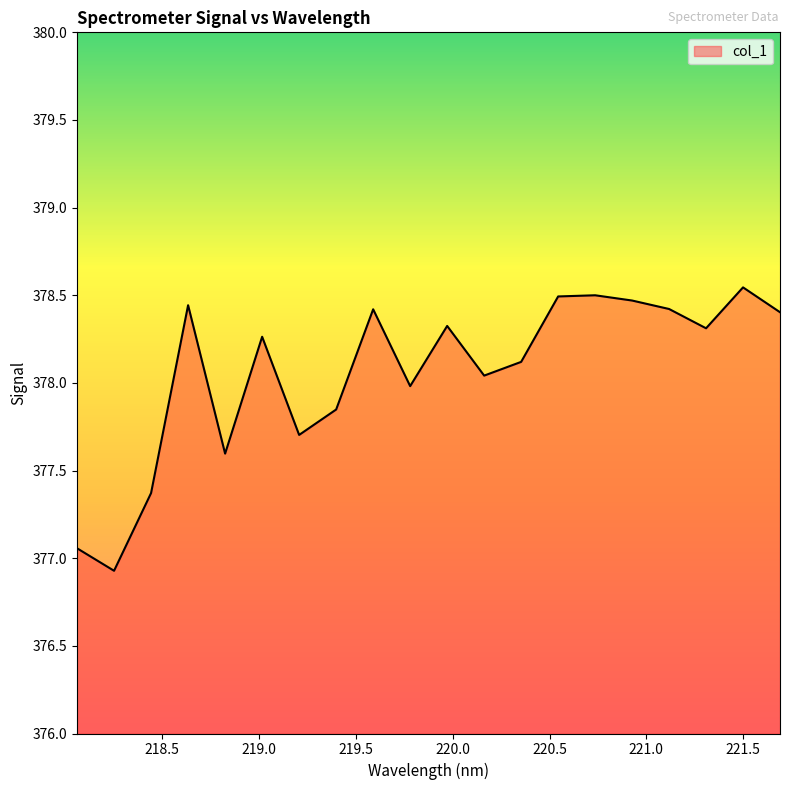

What is the difference between the maximum and minimum values?

1.6